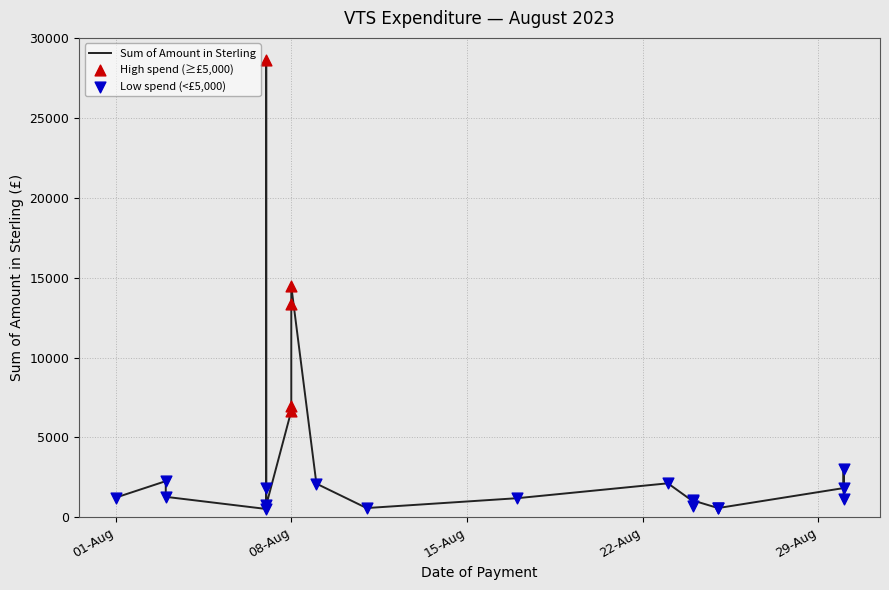

What is the change in value from 2023-08-08 to 2023-08-09?

-12367.2